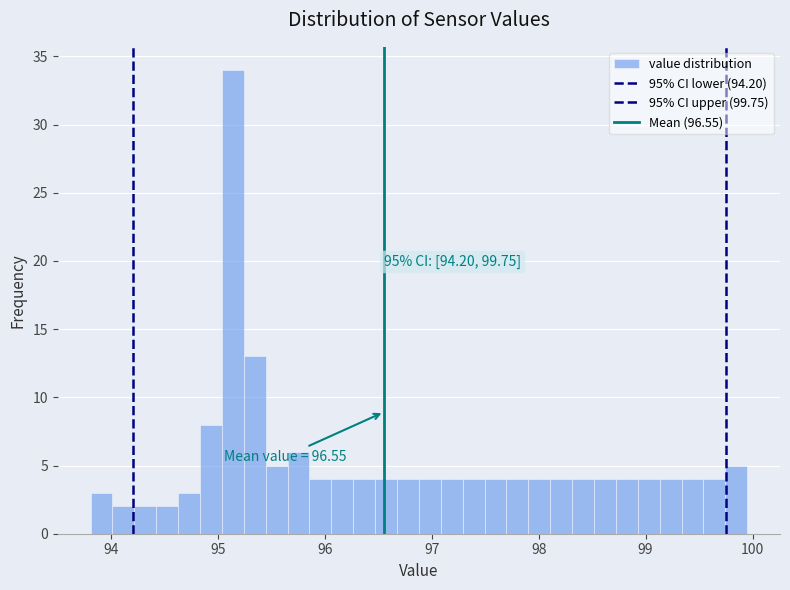

Around what value on the x-axis is the tallest bar? Give the approximate position of its centre, as read against the axis.

95.1